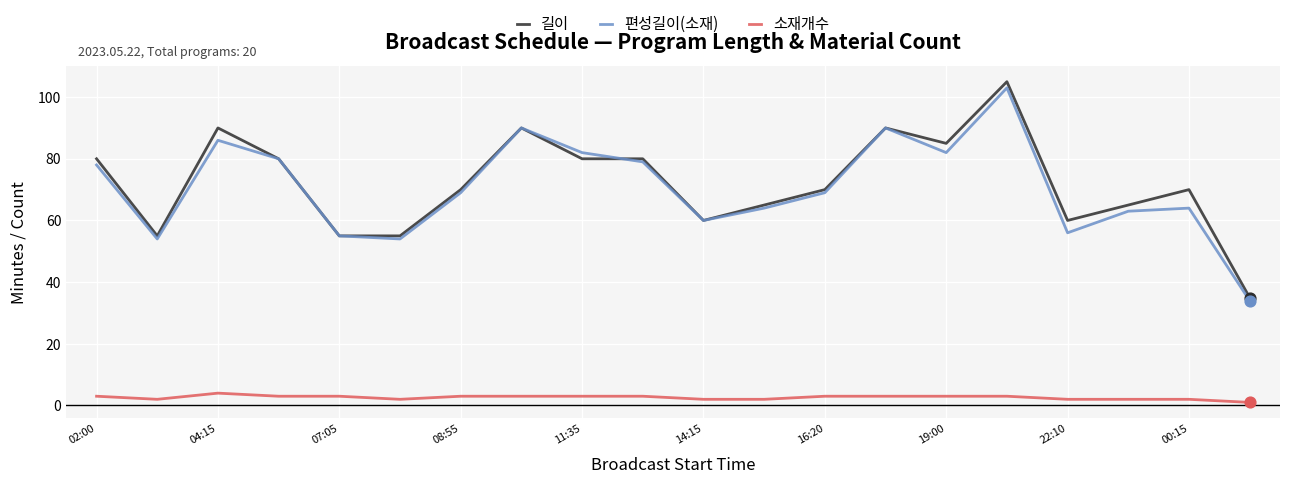

Which series has the largest range (max minus min)?

길이